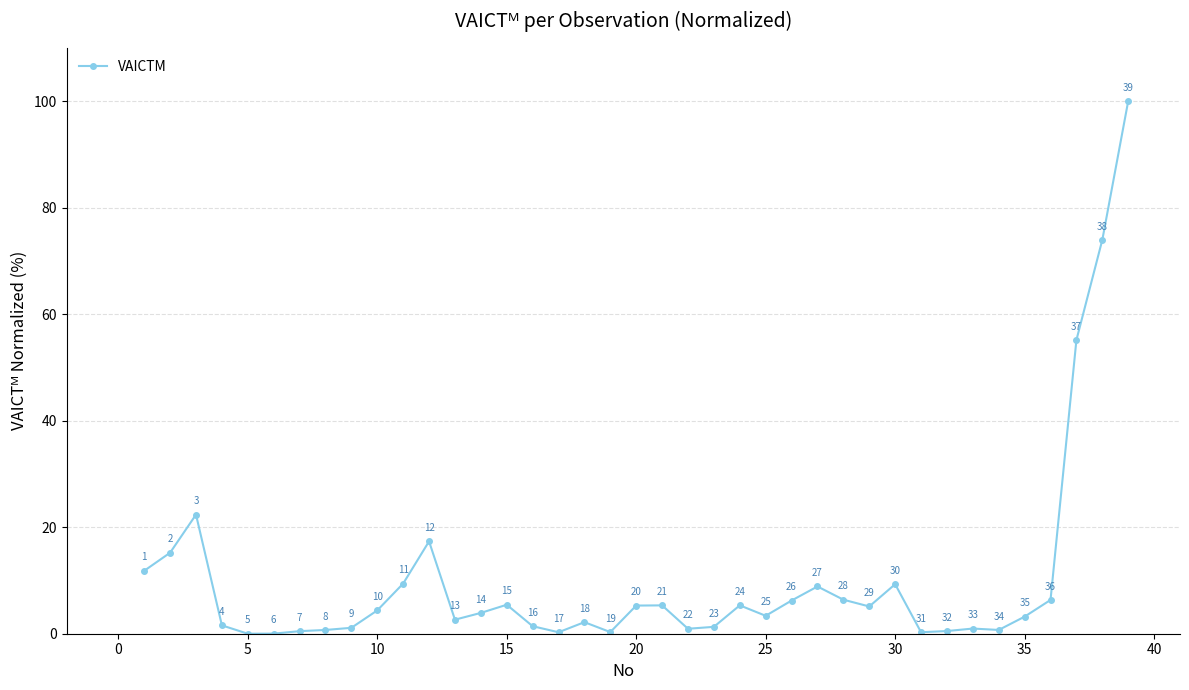

Count the number of categories in the chart.

39